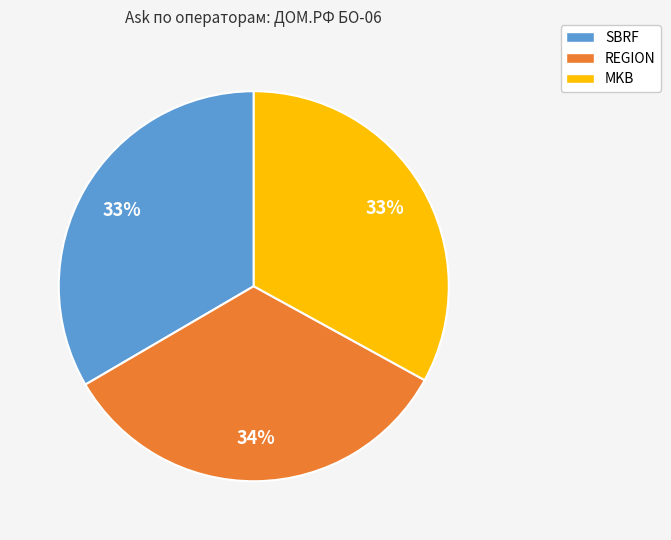

Does REGION represent more than half of the total?

No